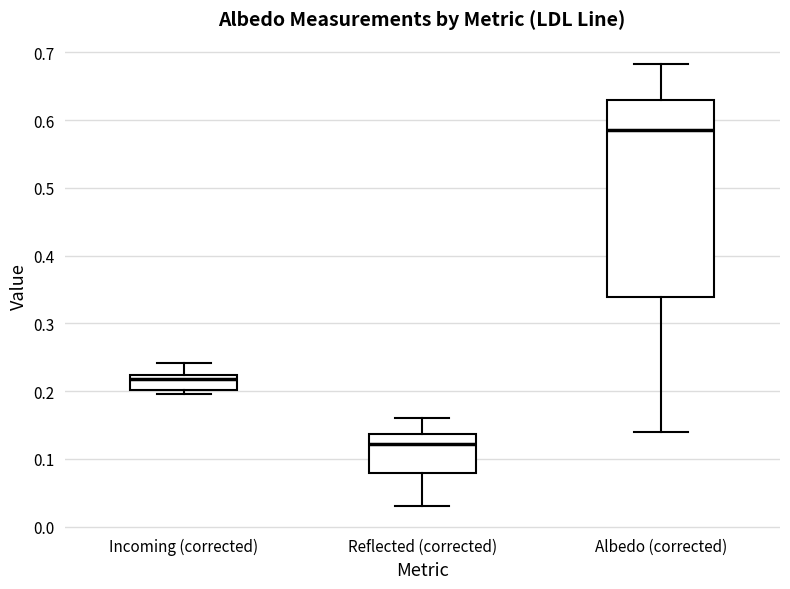

Reading left to right, read every box against the y-axis: the position of its median line, the range the box covers, and the ends of its whiskers. The values are not printed on the chart, so give them approximately, as read against the axis.

Incoming (corrected): median 0.22 (just below the box's upper edge), box 0.20 to 0.22, whiskers 0.20 (just below the box's lower edge) to 0.24
Reflected (corrected): median 0.12, box 0.08 to 0.14, whiskers 0.03 to 0.16
Albedo (corrected): median 0.59, box 0.34 to 0.63, whiskers 0.14 to 0.68